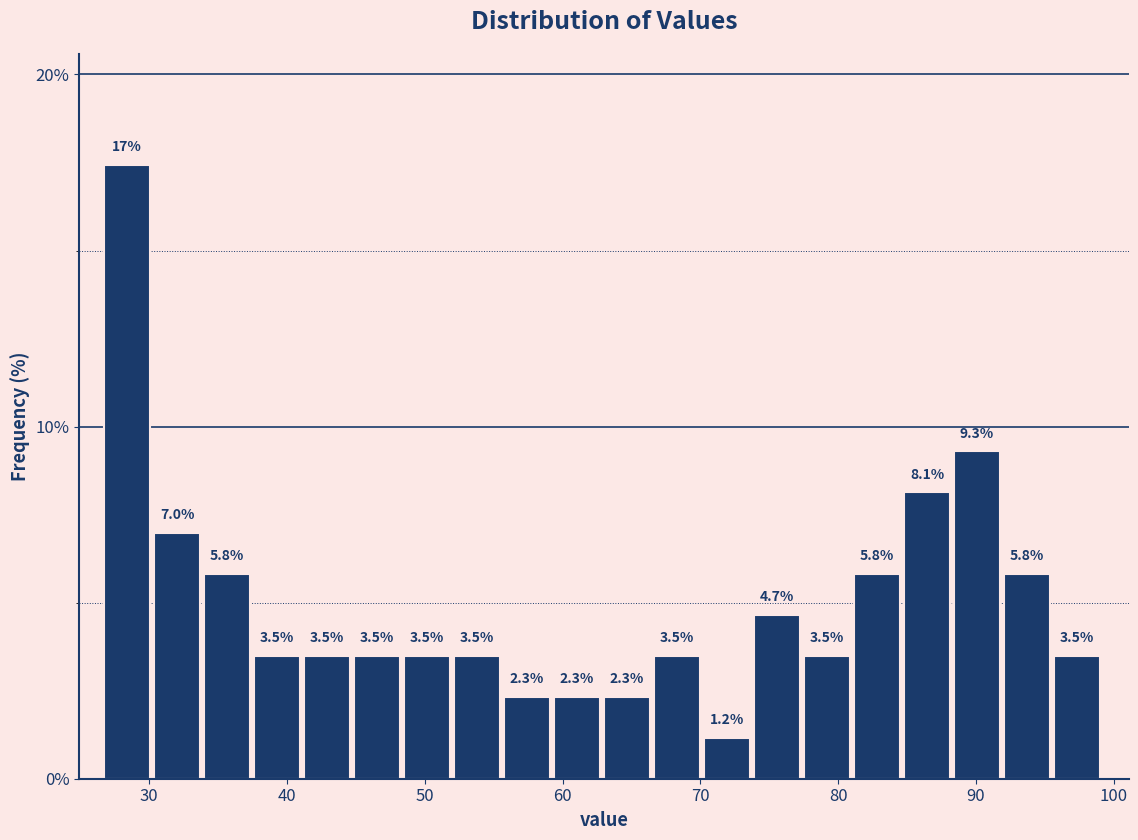

Read against the x-axis, roughly where is the centre of the tallest bar?

28